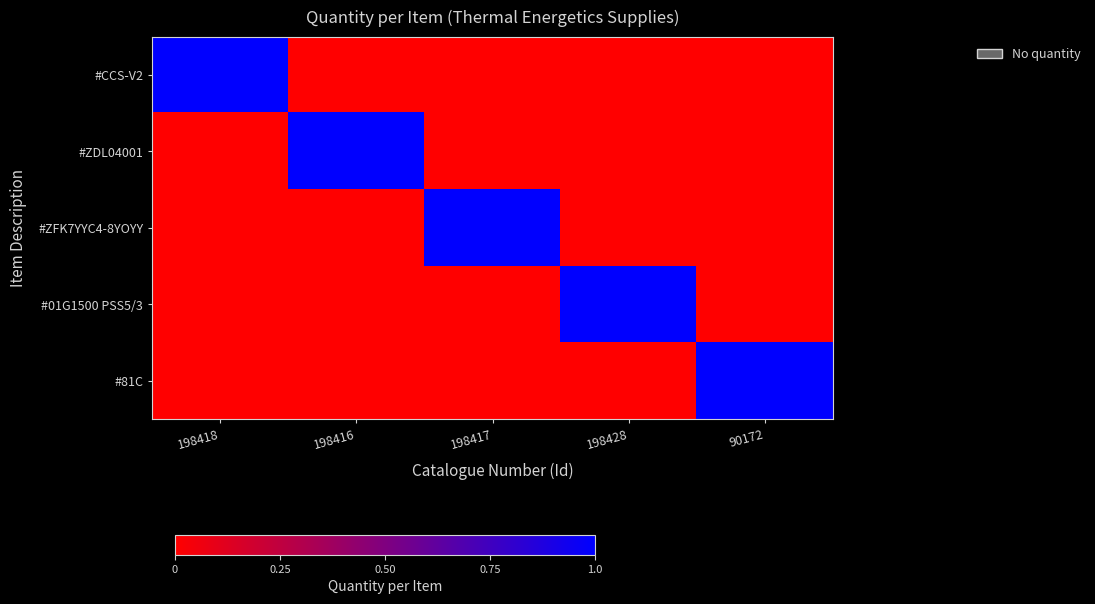

Rank the series at 90172 from highest to lowest value.

#81C, #CCS-V2, #ZDL04001, #ZFK7YYC4-8YOYY, #01G1500 PSS5/3